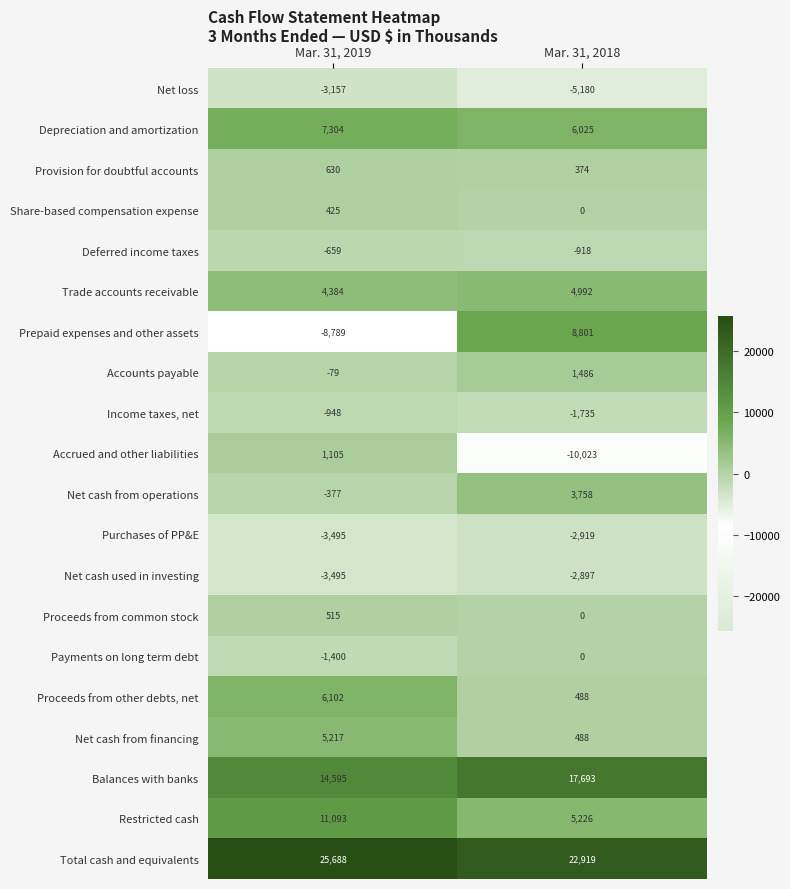

The value of Deferred income taxes at Mar. 31, 2018 is -1425. True or false?

False